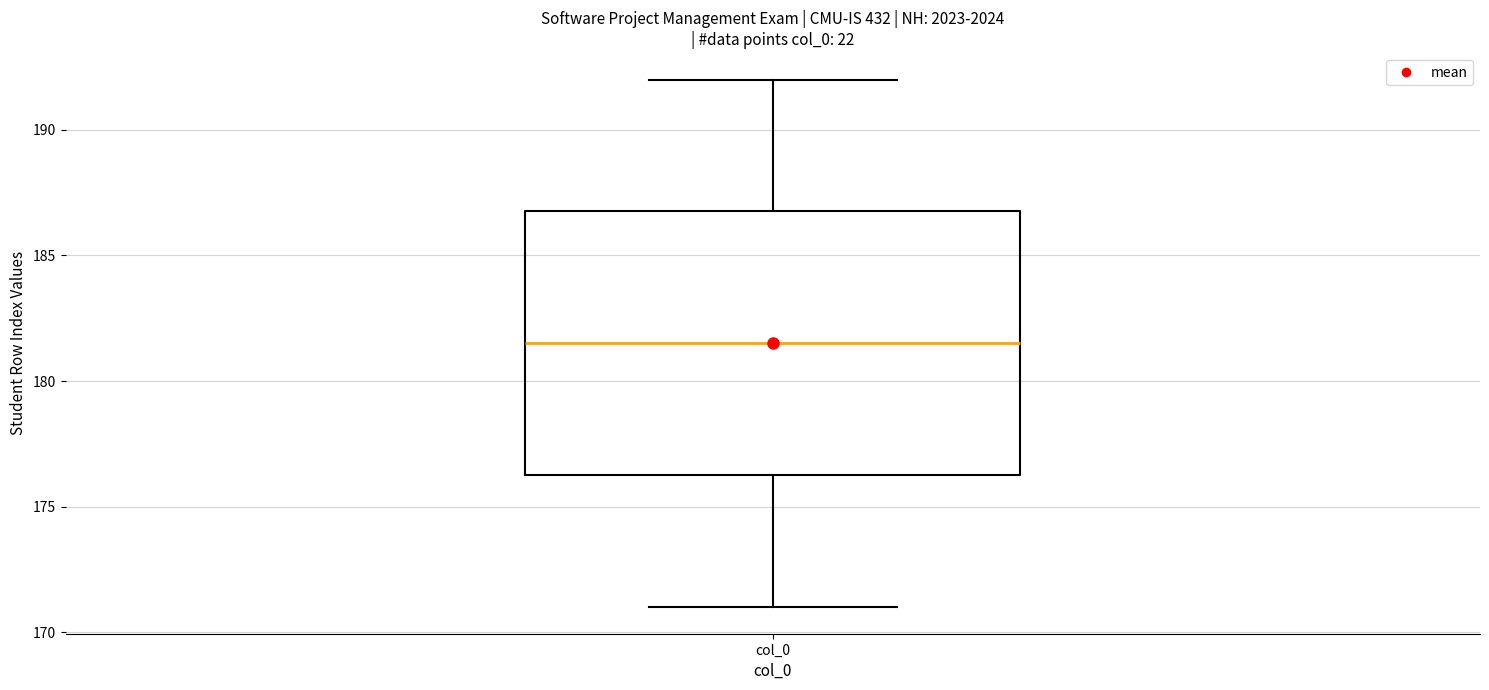

Read this box plot against the y-axis: the position of the median line, the range covered by the box, and the ends of both whiskers. The values are not printed on the chart, so give them approximately, as read against the axis.

median 181.5, box 176.5 to 187.0, whiskers 171.0 to 192.0